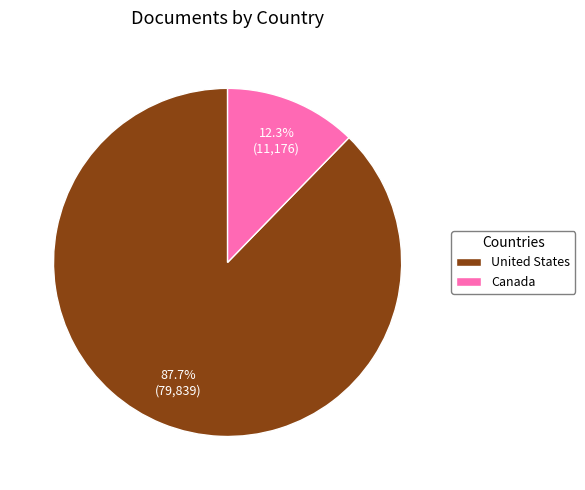

Do United States and Canada together represent more than half of the pie?

Yes